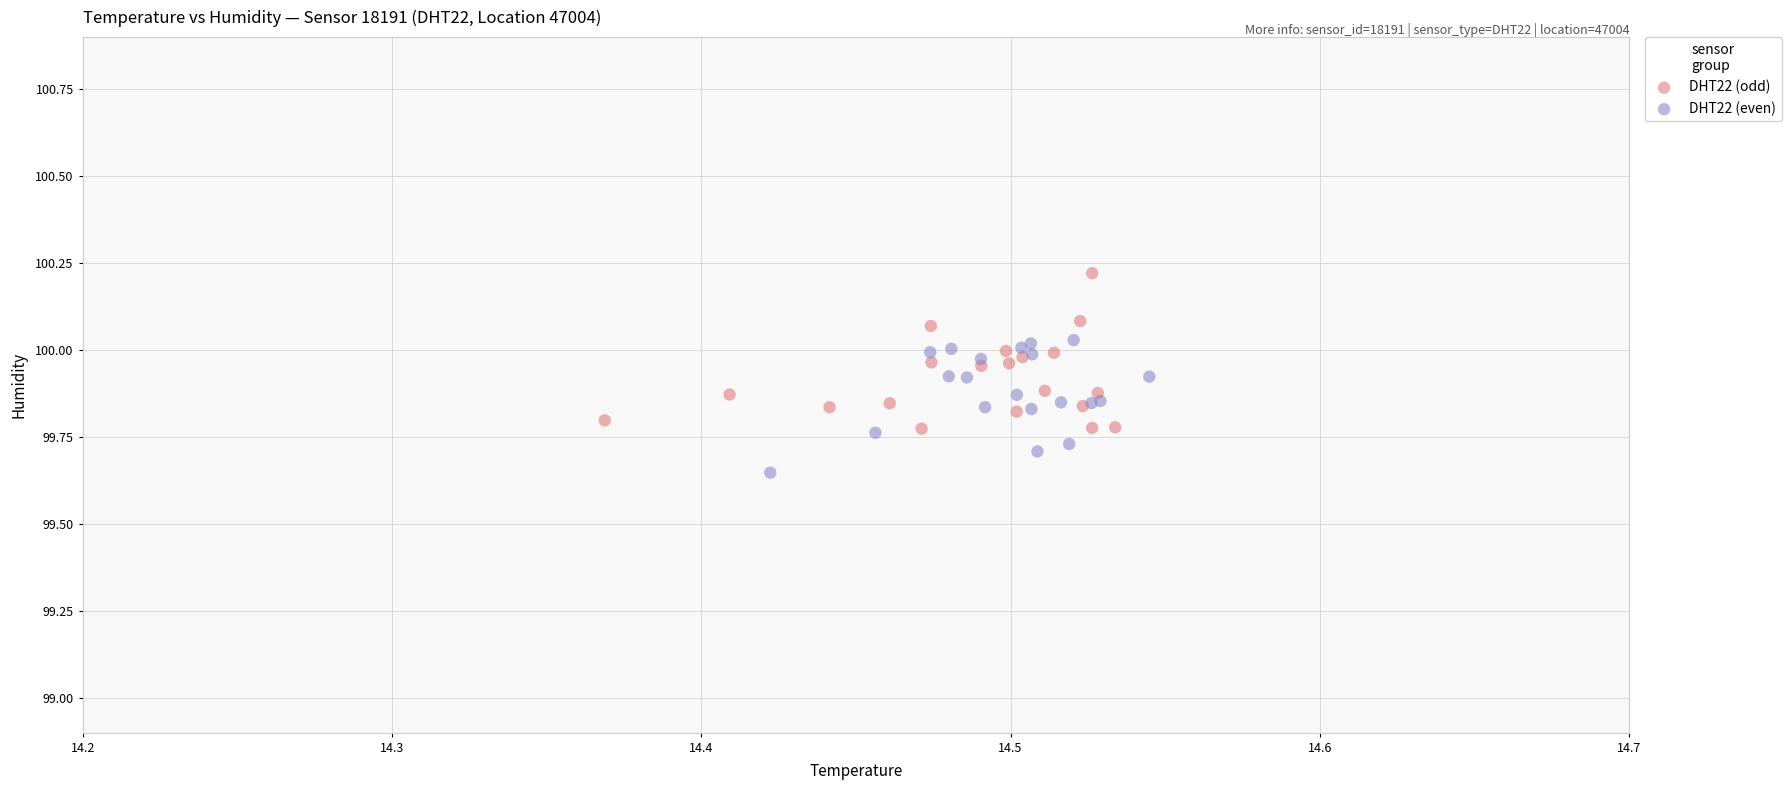

Which series reaches the minimum Y coordinate?

DHT22 (even)